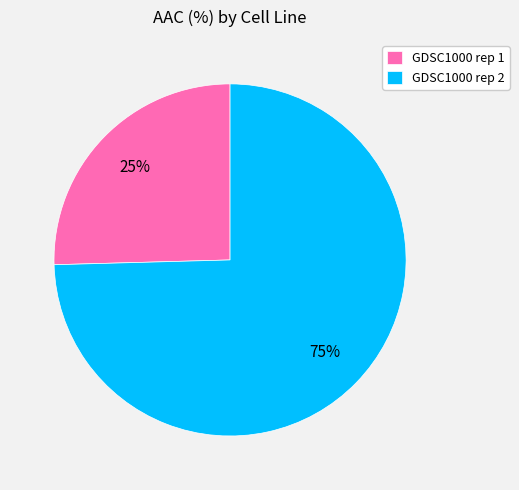

To the nearest percent, what is the average slice percentage?

50%